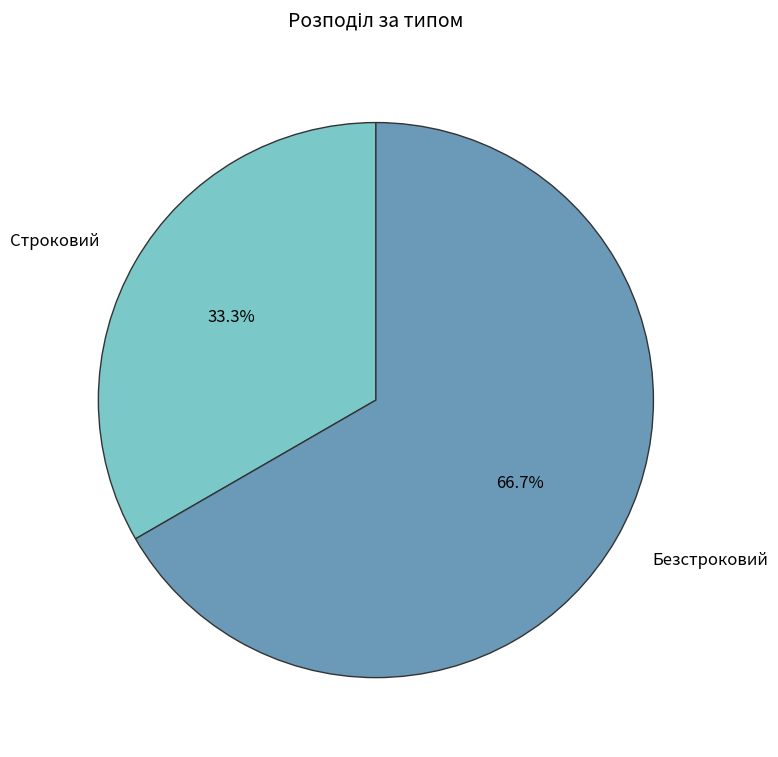

How many segments does this pie chart have?

2